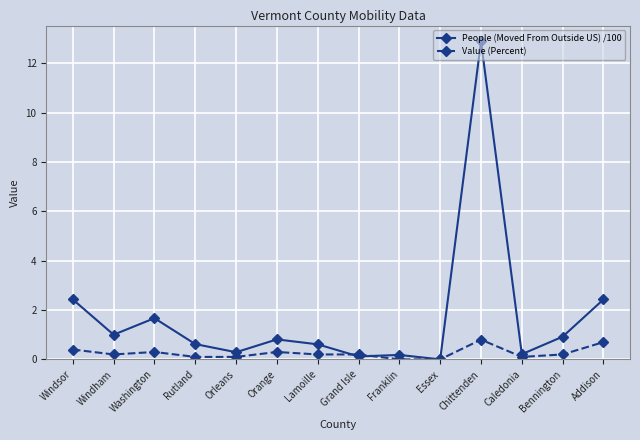

Reading left to right, what are all the values shown in this chart?

People (Moved From Outside US) /100: 2.4	1.0	1.7	0.6	0.3	0.8	0.6	0.1	0.2	0.0	12.9	0.2	0.9	2.4
Value (Percent): 0.4	0.2	0.3	0.1	0.1	0.3	0.2	0.2	0.0	0.0	0.8	0.1	0.2	0.7